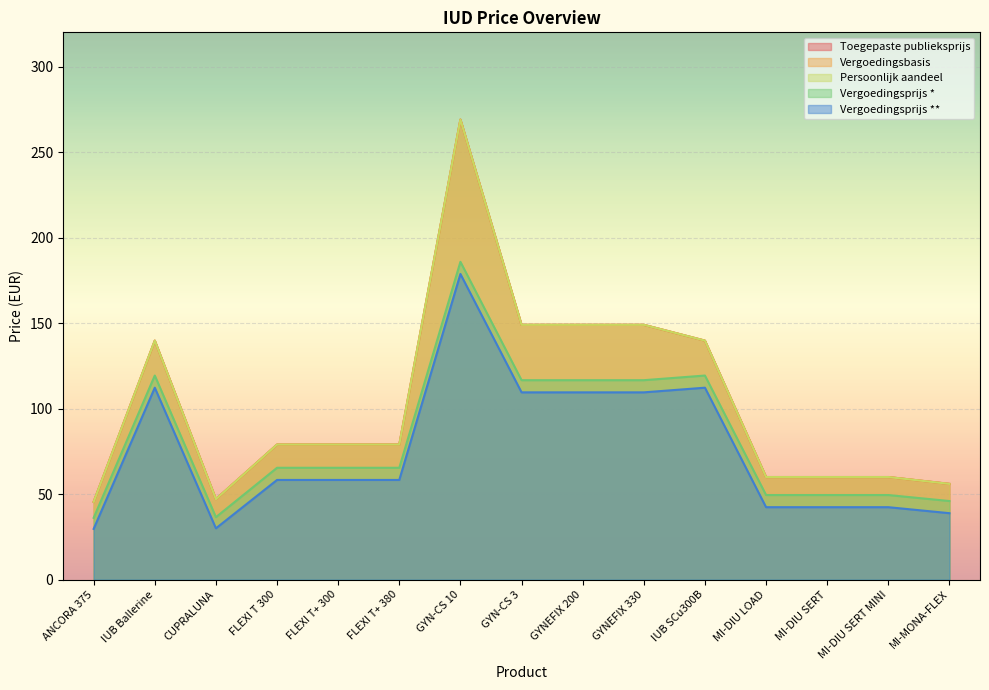

True or false: Vergoedingsprijs * and Vergoedingsprijs ** intersect in this chart.

False